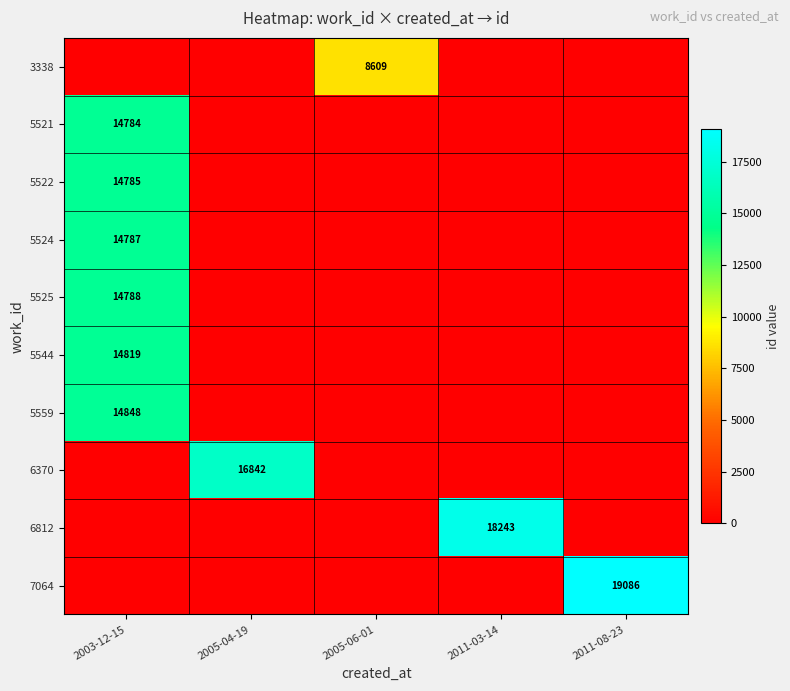

At which label is 5521 closest to 7392?

2003-12-15